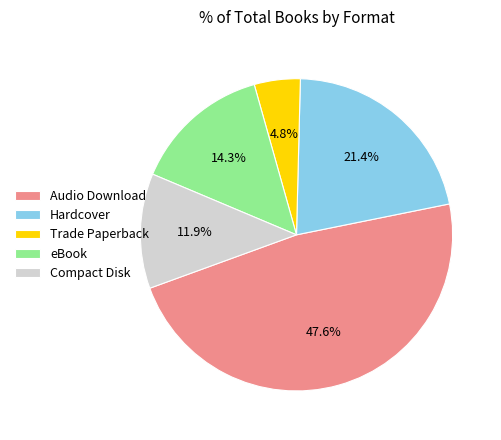

Between Hardcover and eBook, which is larger?

Hardcover